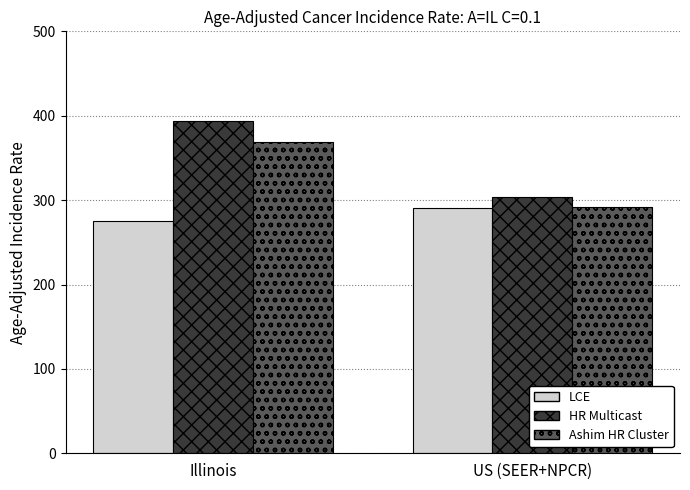

Rank the series by their maximum value, from highest to lowest.

HR Multicast, Ashim HR Cluster, LCE